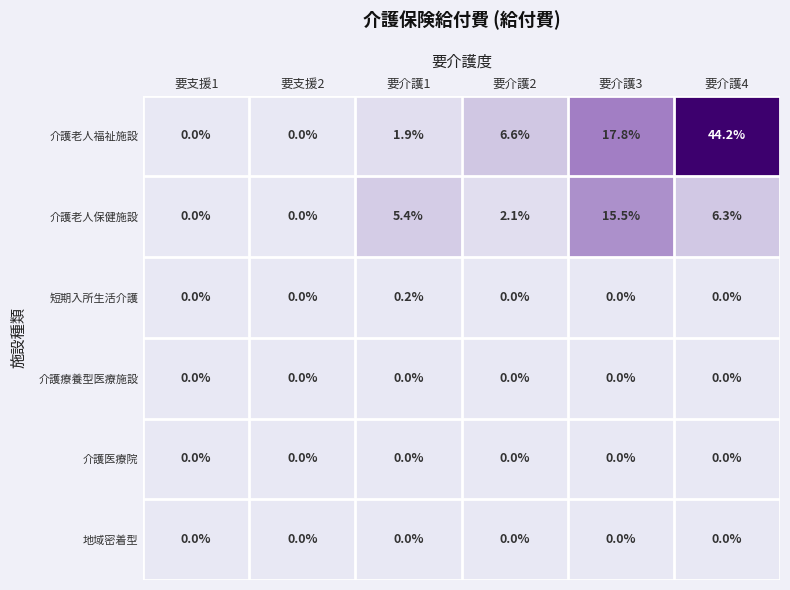

The value of 介護老人保健施設 at 要介護1 is 2.9. True or false?

False